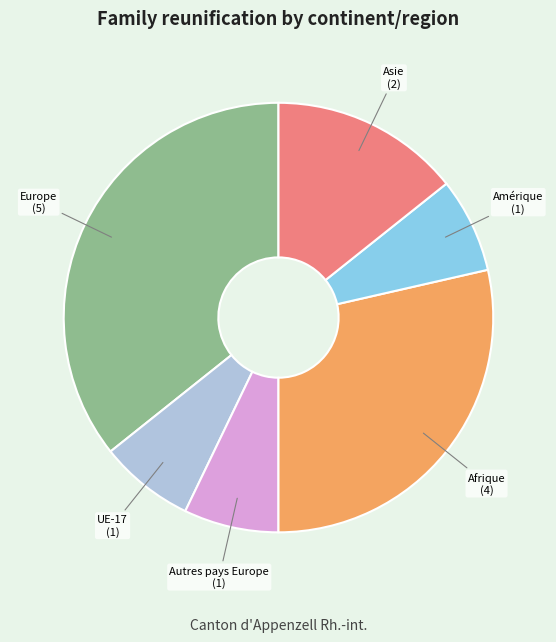

Count the number of slices in the pie.

6